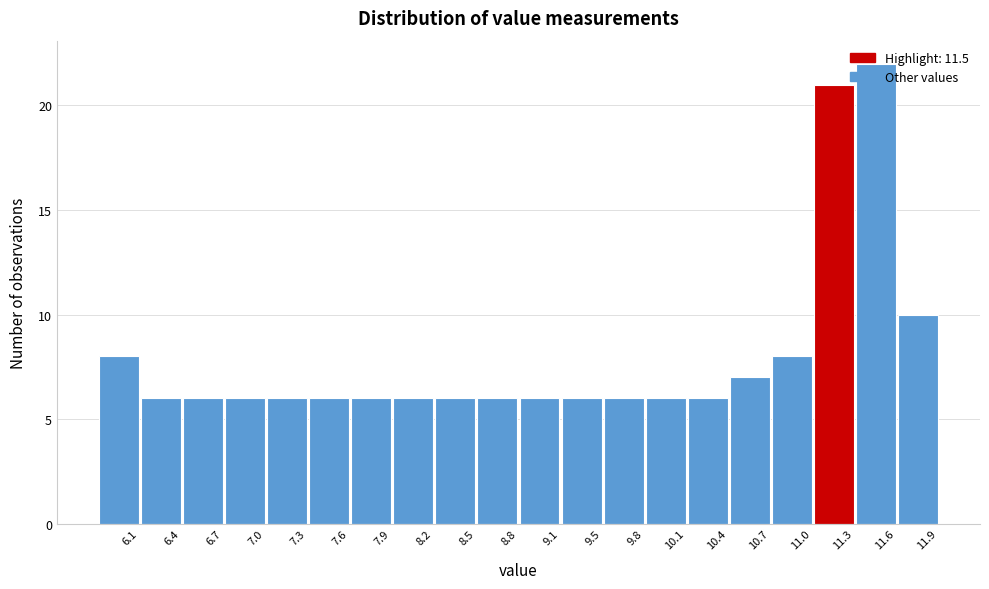

What is the difference between the second highest and minimum values?

15